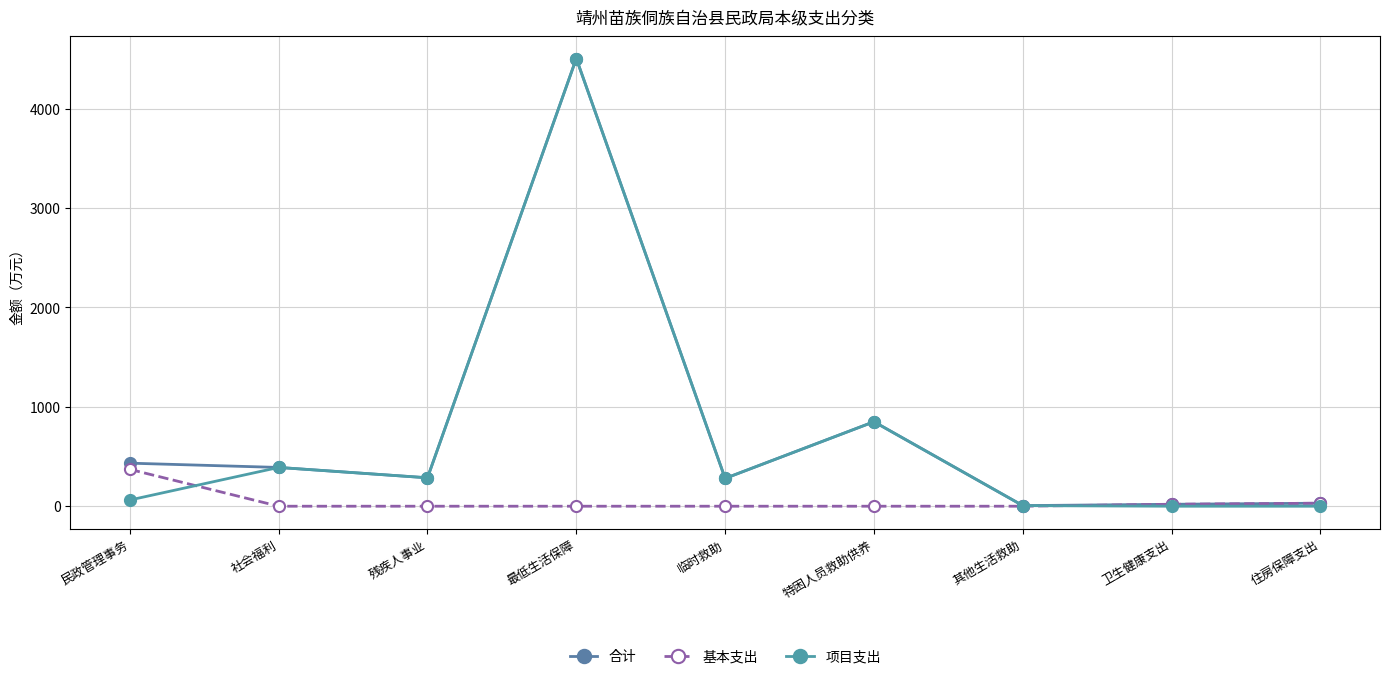

What are all the series names shown in the legend?

合计, 基本支出, 项目支出